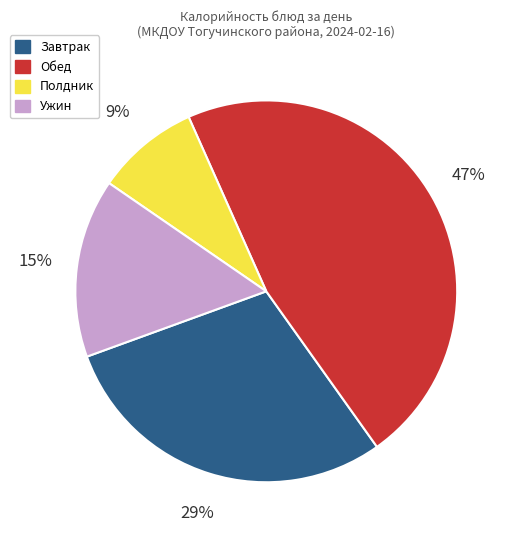

What is the smallest slice in the pie chart?

Полдник